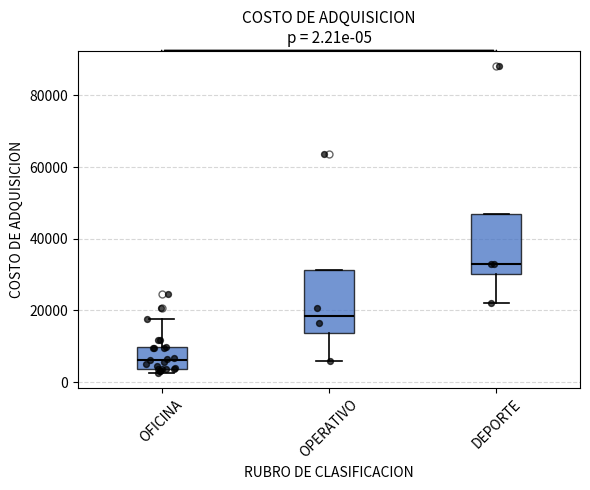

Which box's median line is the lowest?

OFICINA